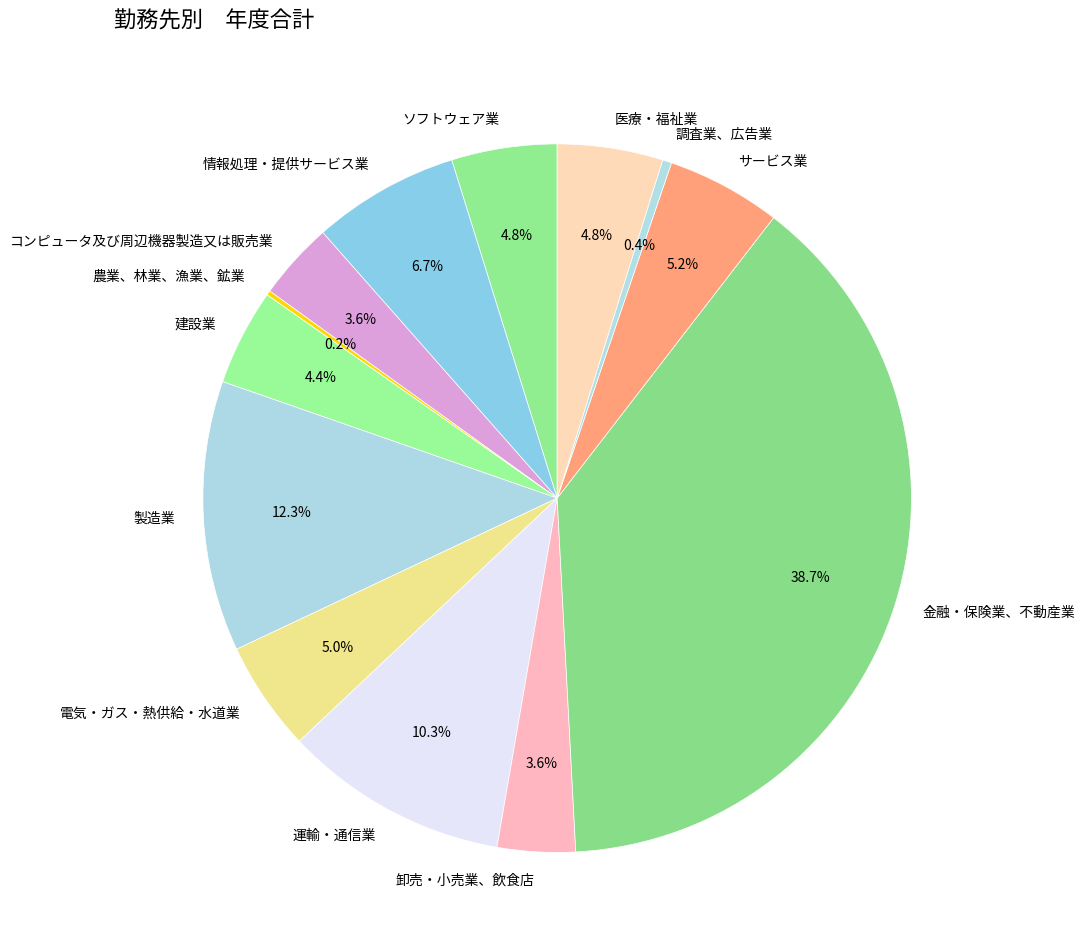

Which slice is the largest?

金融・保険業、不動産業